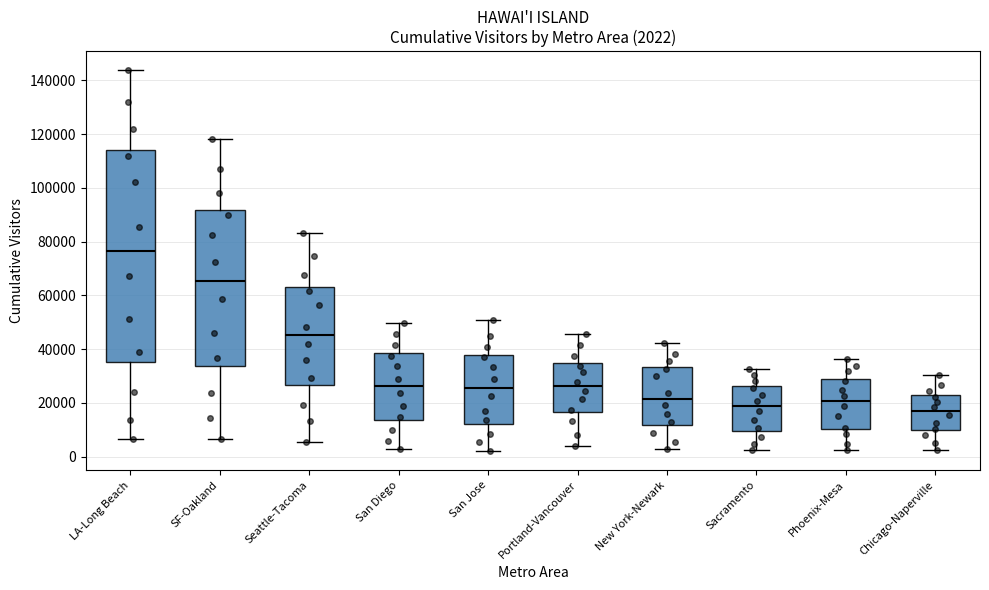

Which box has the highest median line?

LA-Long Beach